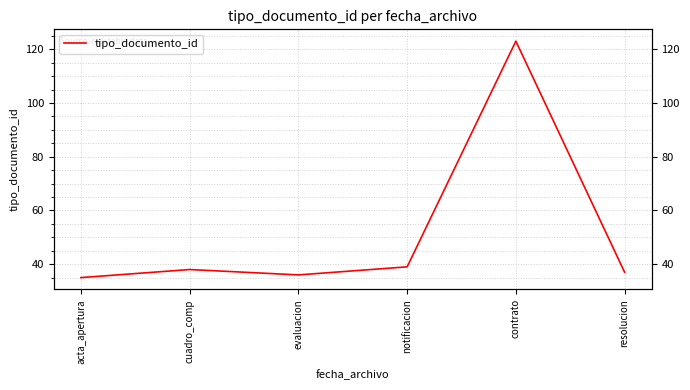

True or false: the data has more than 1 interior local peaks.

True